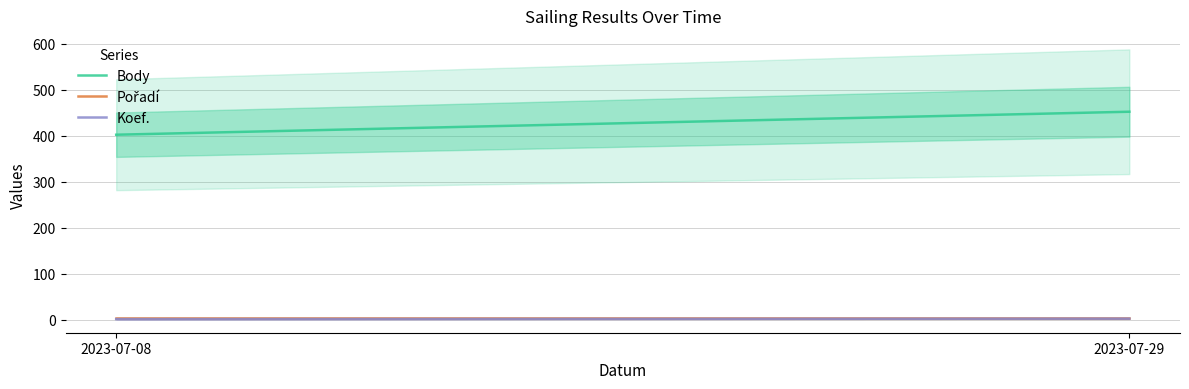

Which series changed the most between 2023-07-08 and 2023-07-29?

Body